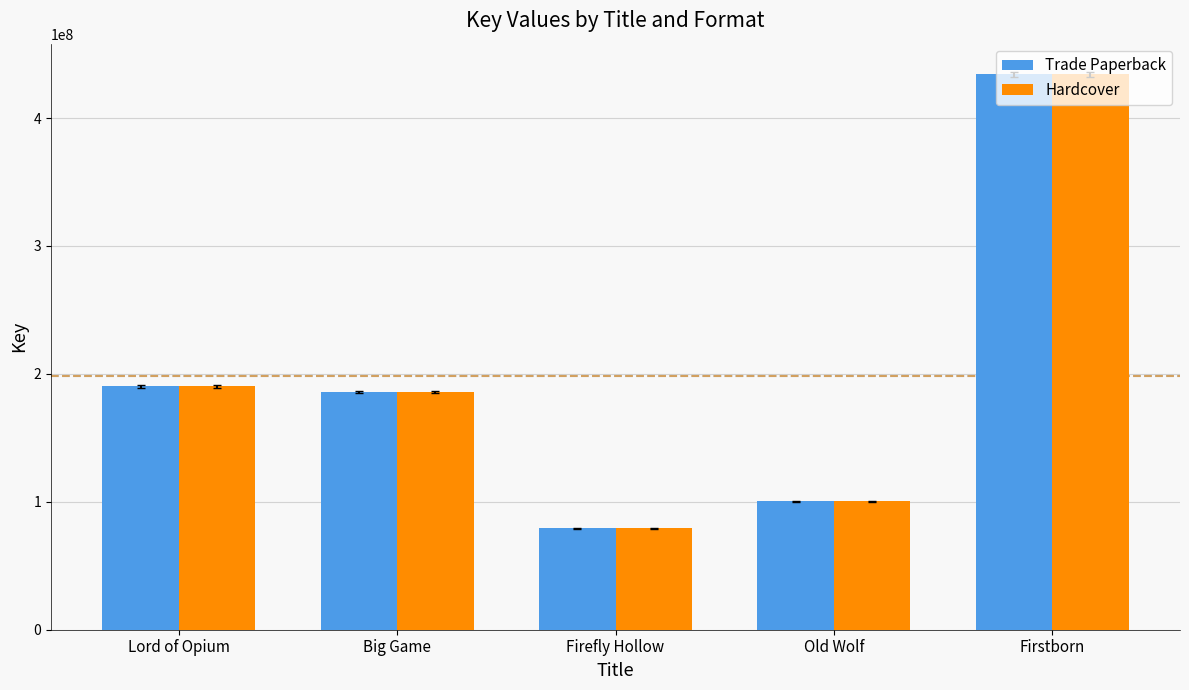

The Hardcover series shows 434125740 at Firstborn. True or false?

True